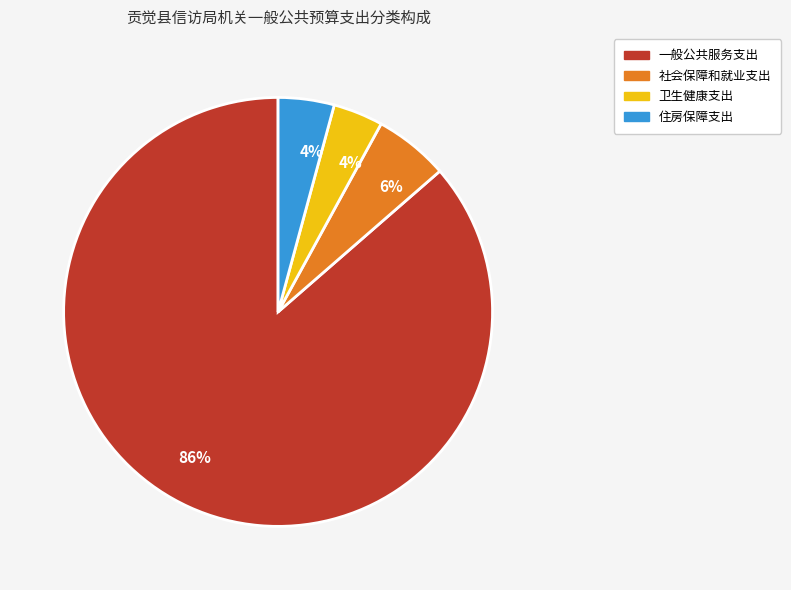

Does any single category account for the majority?

Yes